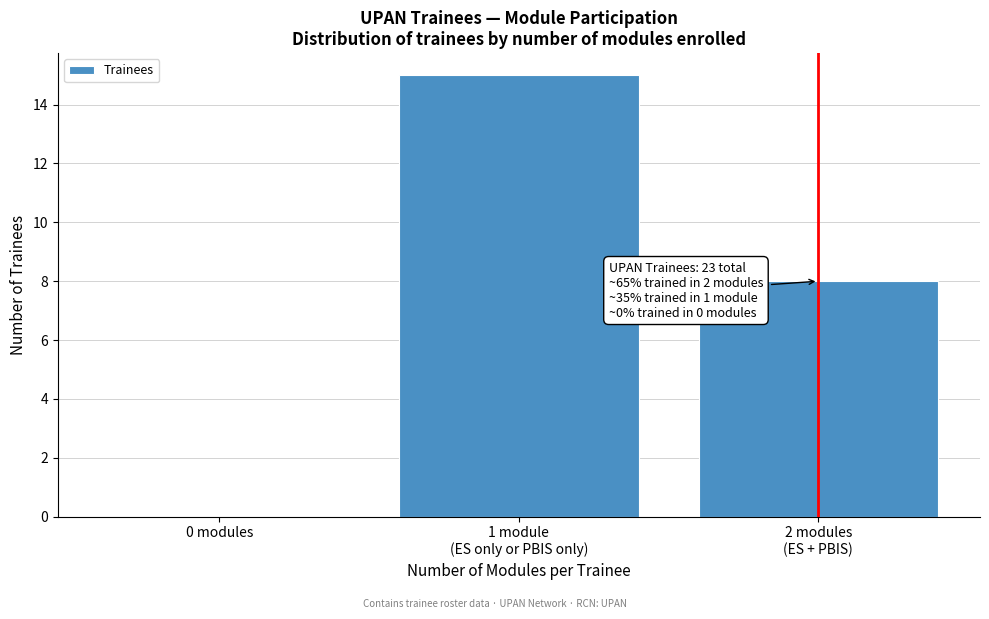

What is the greatest value displayed?

15